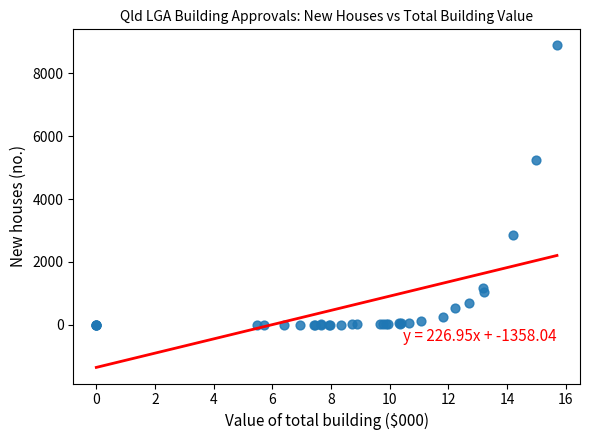

What Y value in the scatter plot is closest to 4445?

5232